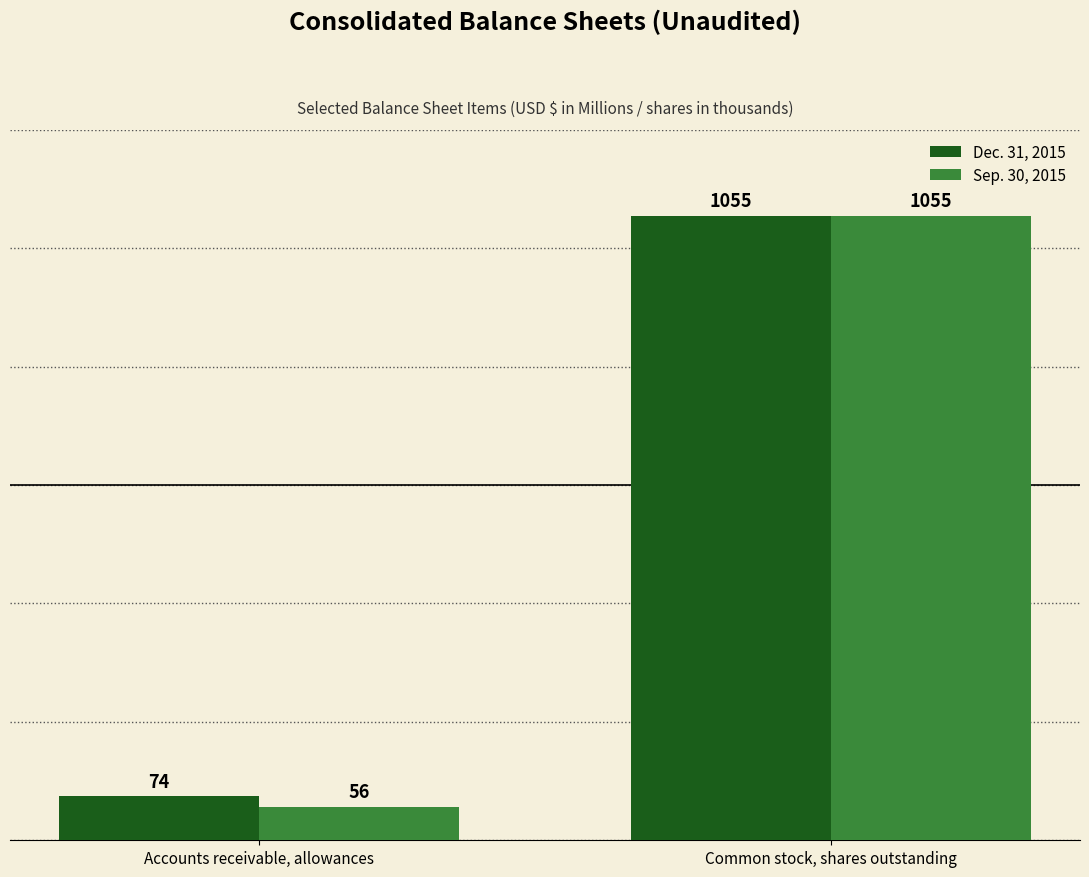

True or false: Sep. 30, 2015 has a value of 98 at Accounts receivable, allowances.

False